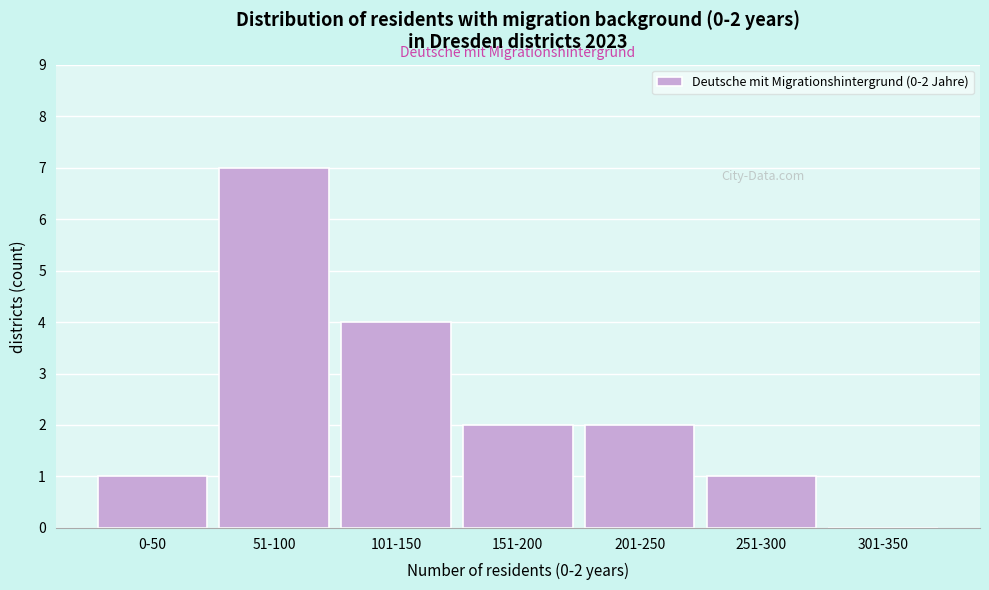

Reading left to right, list all the values displayed in this chart.

0-50=1	51-100=7	101-150=4	151-200=2	201-250=2	251-300=1	301-350=0